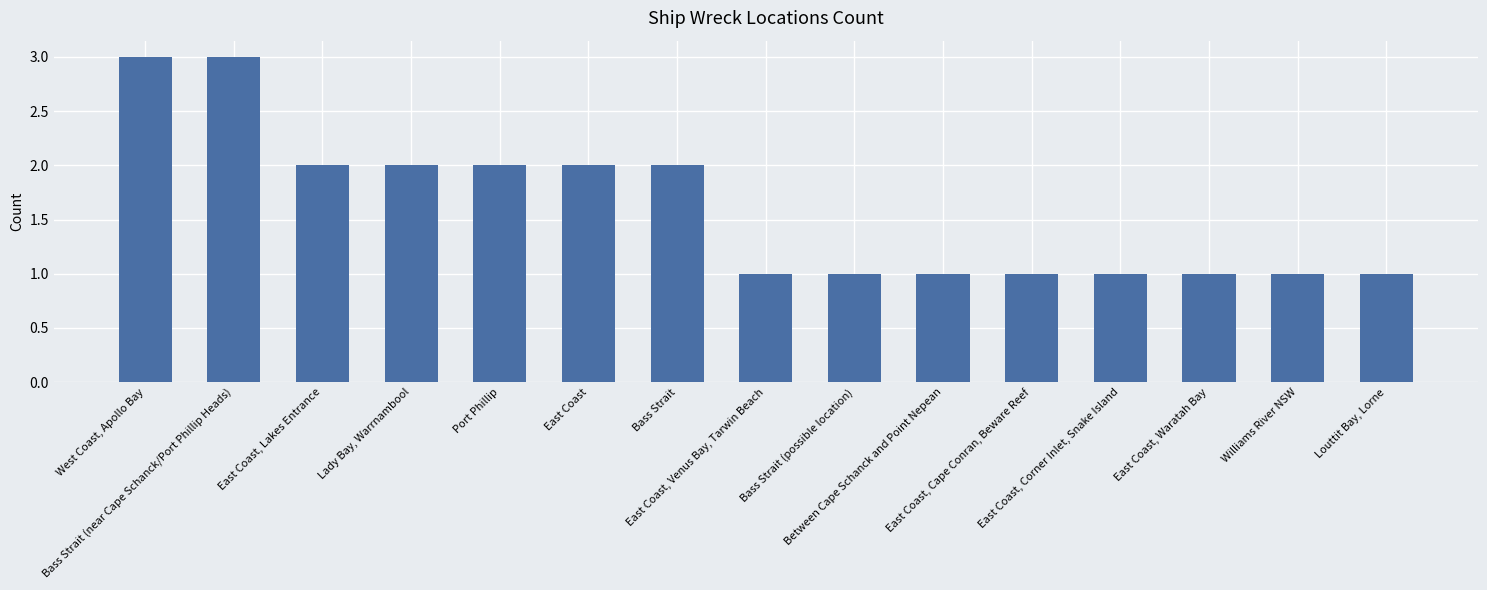

What is the greatest value displayed?

3